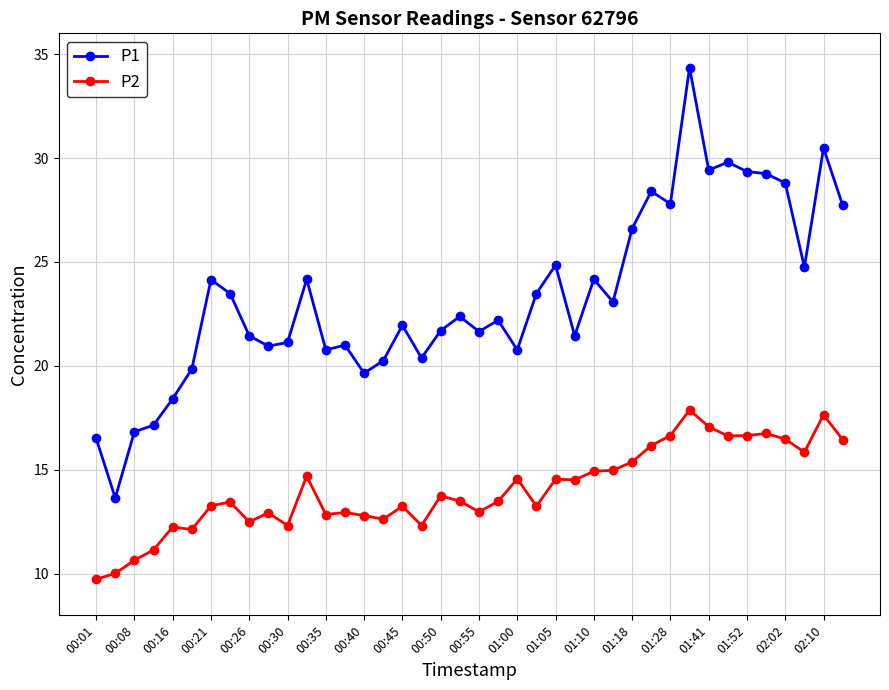

True or false: P1 and P2 intersect in this chart.

False